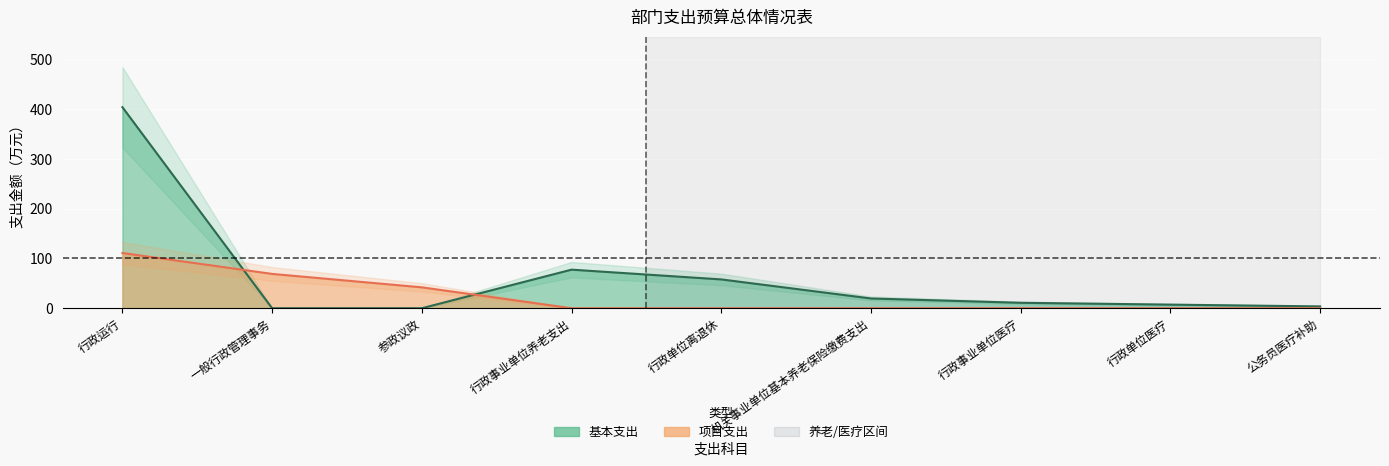

Reading left to right, list all the values displayed in this chart.

基本支出: 行政运行=404.1	一般行政管理事务=0.0	参政议政=0.0	行政事业单位养老支出=77.5	行政单位离退休=57.9	机关事业单位基本养老保险缴费支出=19.6	行政事业单位医疗=11.0	行政单位医疗=7.3	公务员医疗补助=3.7
项目支出: 行政运行=111.0	一般行政管理事务=69.0	参政议政=42.0	行政事业单位养老支出=0.0	行政单位离退休=0.0	机关事业单位基本养老保险缴费支出=0.0	行政事业单位医疗=0.0	行政单位医疗=0.0	公务员医疗补助=0.0